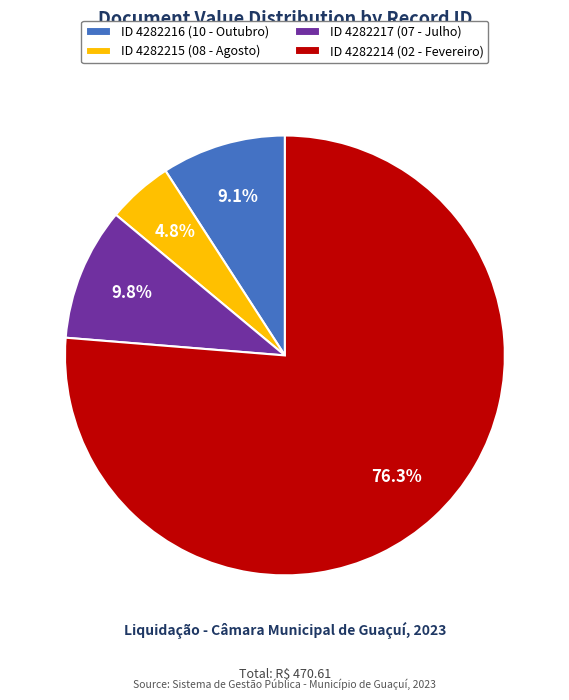

Which slice is the largest?

ID 4282214 (02 - Fevereiro)